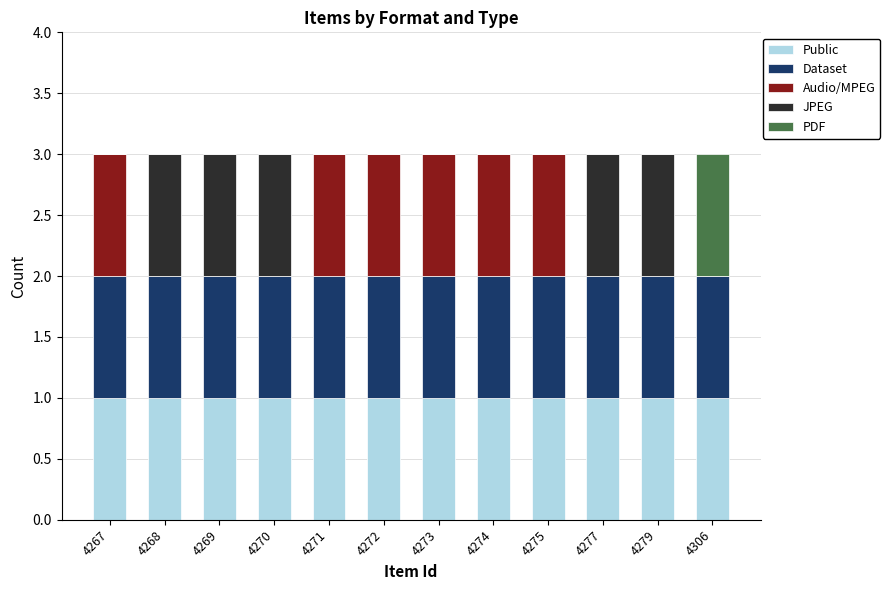

What is the sum of all Public values?

12